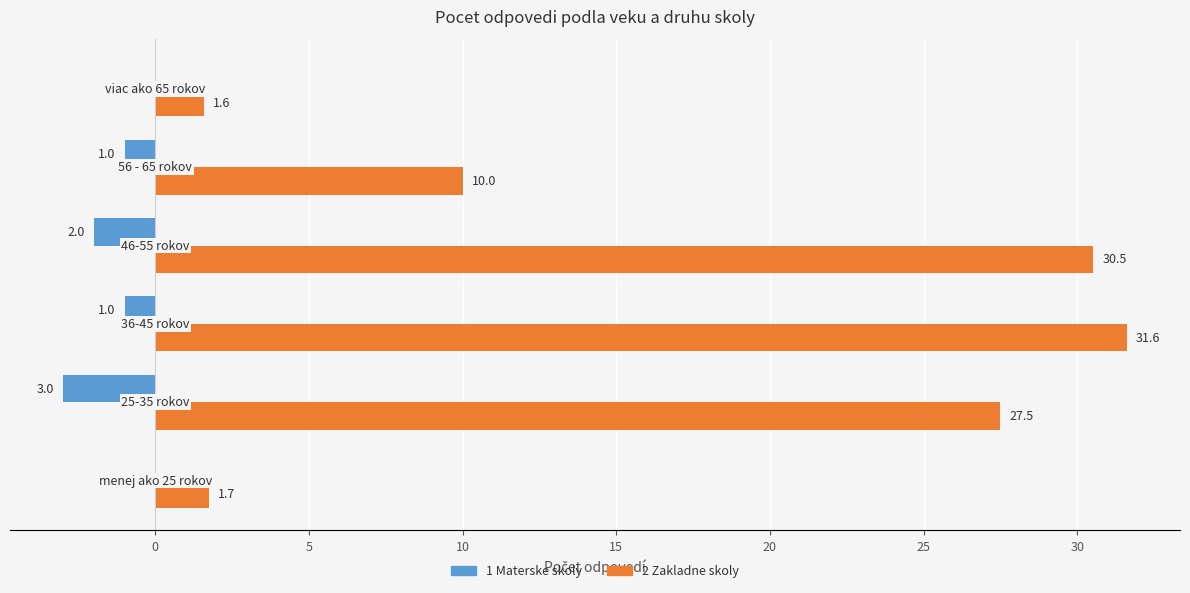

What is the maximum value for 2 Zakladne skoly?

31.6